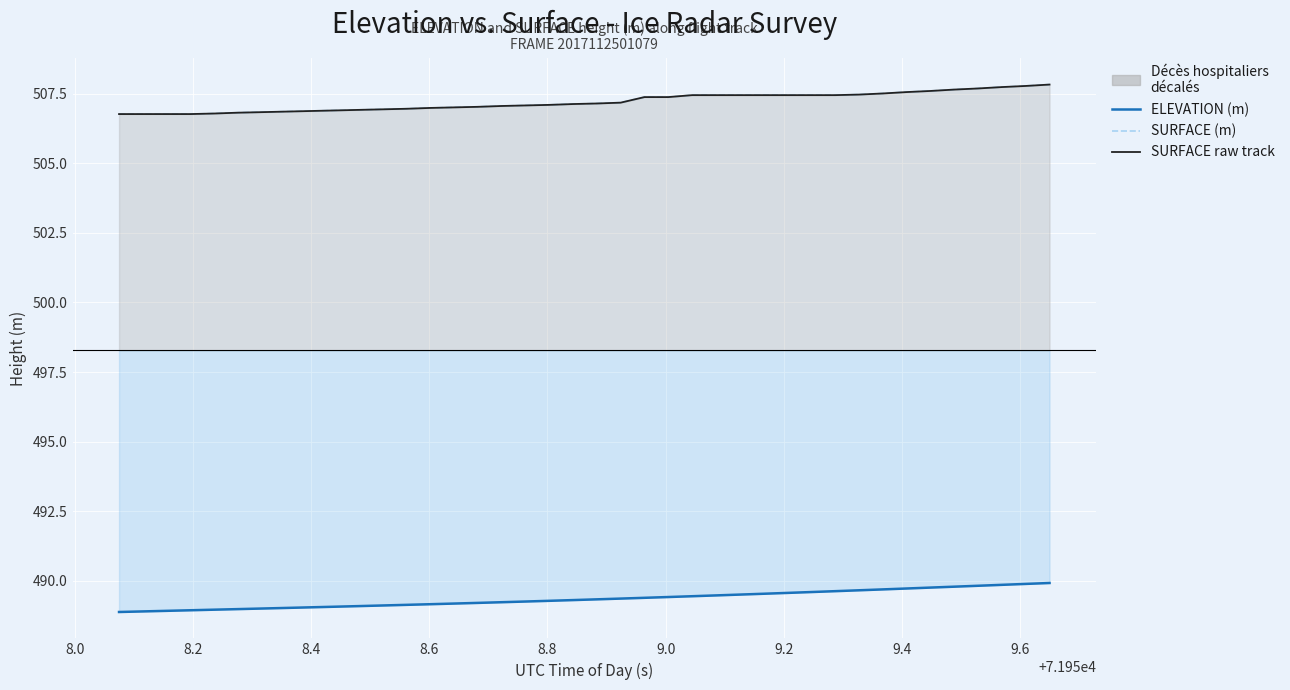

True or false: SURFACE (m) and SURFACE raw track intersect in this chart.

False